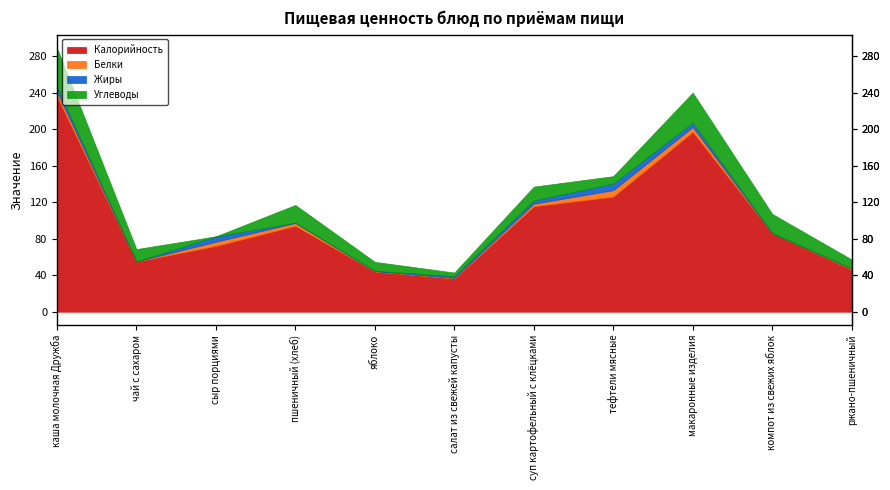

True or false: Белки and Калорийность cross at least once.

False